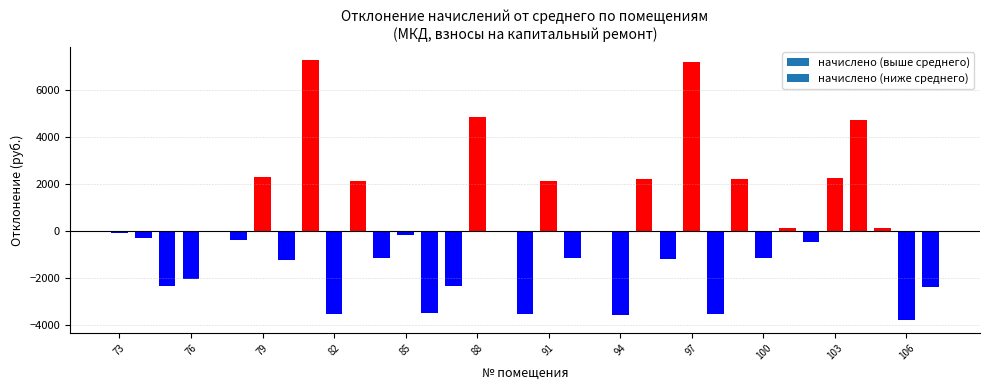

What is the maximum value shown in the chart?

7299.9